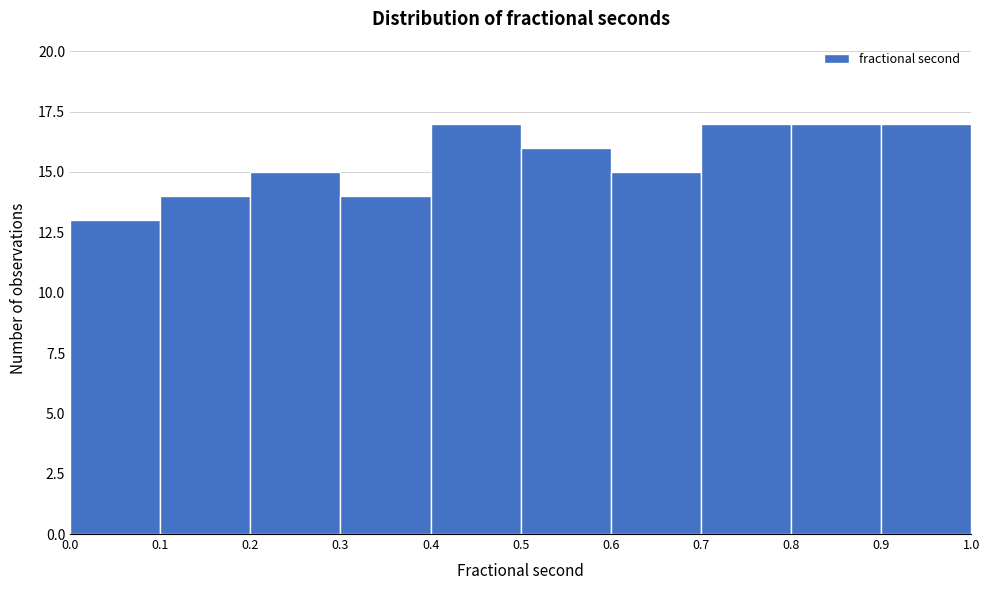

Reading left to right, list every bar in this chart as the range it spans on the x-axis followed by its height. The values are not printed on the chart, so give them approximately, as read against the axis.

0.0 to 0.1: 13
0.1 to 0.2: 14
0.2 to 0.3: 15
0.3 to 0.4: 14
0.4 to 0.5: 17
0.5 to 0.6: 16
0.6 to 0.7: 15
0.7 to 0.8: 17
0.8 to 0.9: 17
0.9 to 1.0: 17